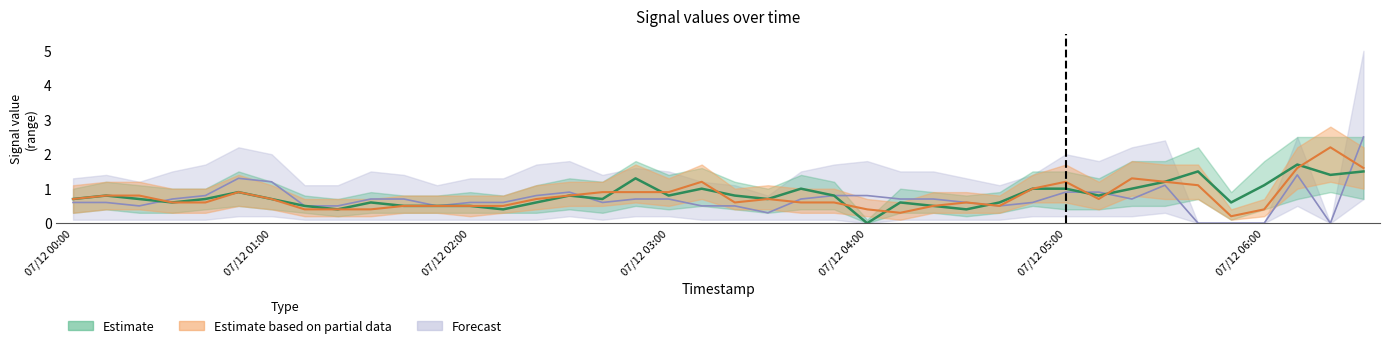

Is it true that Estimate equals 0.7 at 2011/07/12 00:40?

True